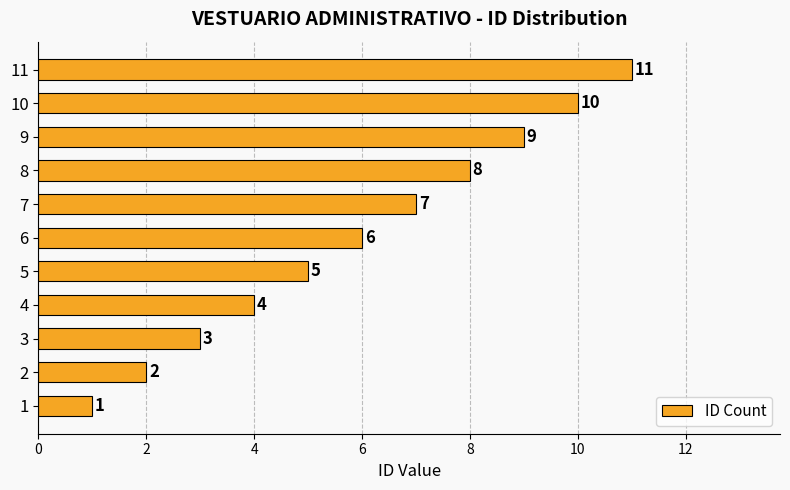

Between 4 and 9, which is larger?

9